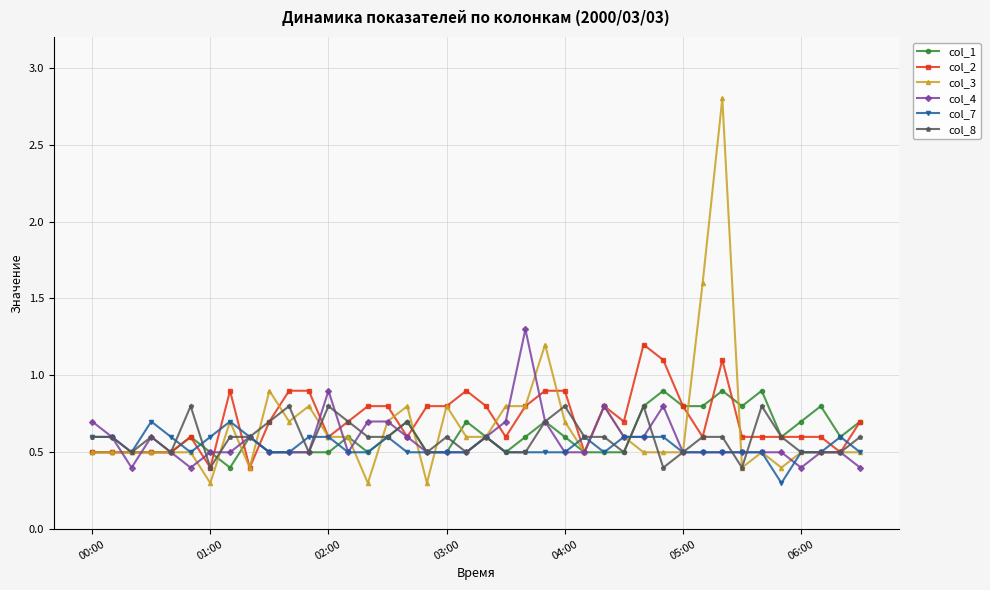

Reading right to left, list all the values displayed in this chart.

col_1: 0.7	0.6	0.8	0.7	0.6	0.9	0.8	0.9	0.8	0.8	0.9	0.8	0.5	0.5	0.5	0.6	0.7	0.6	0.5	0.6	0.7	0.5	0.5	0.7	0.6	0.5	0.6	0.5	0.5	0.5	0.5	0.6	0.4	0.5	0.6	0.5	0.5	0.5	0.5	0.5
col_2: 0.7	0.5	0.6	0.6	0.6	0.6	0.6	1.1	0.6	0.8	1.1	1.2	0.7	0.8	0.5	0.9	0.9	0.8	0.6	0.8	0.9	0.8	0.8	0.6	0.8	0.8	0.7	0.6	0.9	0.9	0.7	0.4	0.9	0.4	0.6	0.5	0.5	0.5	0.5	0.5
col_3: 0.5	0.5	0.5	0.5	0.4	0.5	0.4	2.8	1.6	0.5	0.5	0.5	0.6	0.8	0.5	0.7	1.2	0.8	0.8	0.6	0.6	0.8	0.3	0.8	0.7	0.3	0.6	0.6	0.8	0.7	0.9	0.4	0.7	0.3	0.5	0.5	0.5	0.5	0.5	0.5
col_4: 0.4	0.5	0.5	0.4	0.5	0.5	0.5	0.5	0.5	0.5	0.8	0.6	0.6	0.8	0.5	0.5	0.7	1.3	0.7	0.6	0.5	0.5	0.5	0.6	0.7	0.7	0.5	0.9	0.5	0.5	0.5	0.6	0.5	0.5	0.4	0.5	0.6	0.4	0.6	0.7
col_7: 0.5	0.6	0.5	0.5	0.3	0.5	0.5	0.5	0.5	0.5	0.6	0.6	0.6	0.5	0.6	0.5	0.5	0.5	0.5	0.6	0.5	0.5	0.5	0.5	0.6	0.5	0.5	0.6	0.6	0.5	0.5	0.6	0.7	0.6	0.5	0.6	0.7	0.5	0.6	0.6
col_8: 0.6	0.5	0.5	0.5	0.6	0.8	0.4	0.6	0.6	0.5	0.4	0.8	0.5	0.6	0.6	0.8	0.7	0.5	0.5	0.6	0.5	0.6	0.5	0.7	0.6	0.6	0.7	0.8	0.5	0.8	0.7	0.6	0.6	0.4	0.8	0.5	0.6	0.5	0.6	0.6